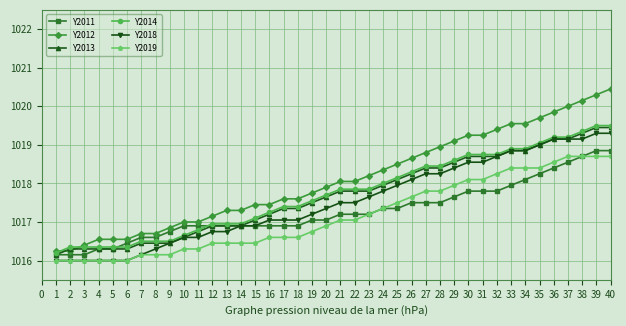

Does the chart display data point markers on the line(s)?

Yes